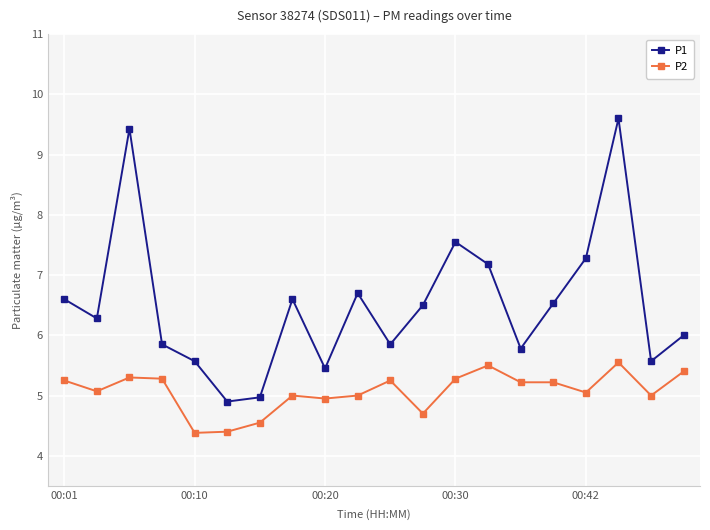

In P1, how many points are lower than both neighbors (excluding endpoints)?

6